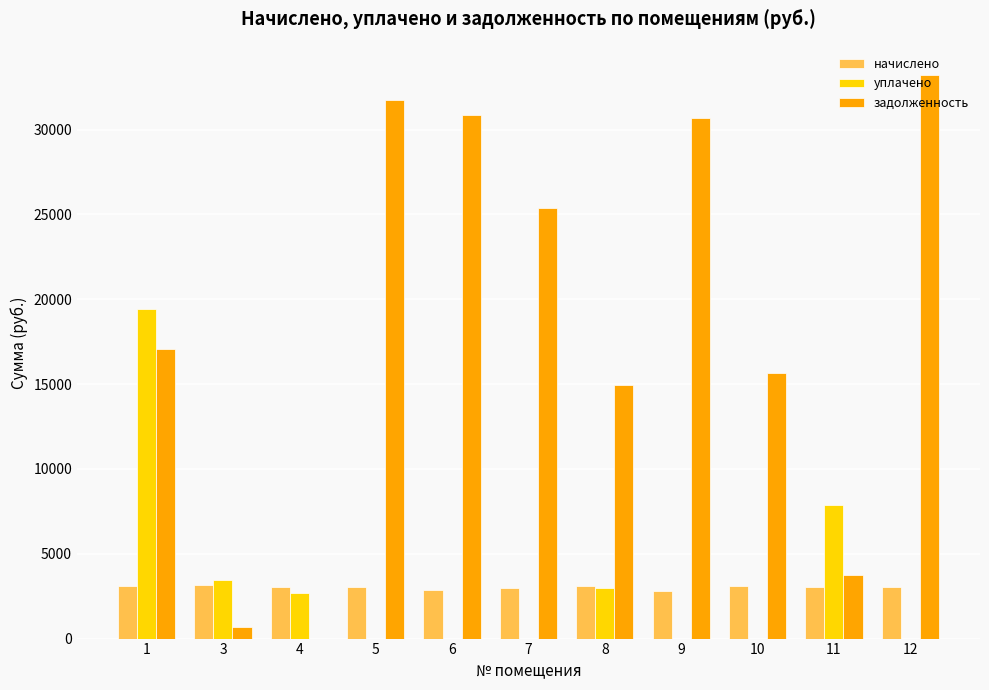

What is the sum of all задолженность values?

204011.5